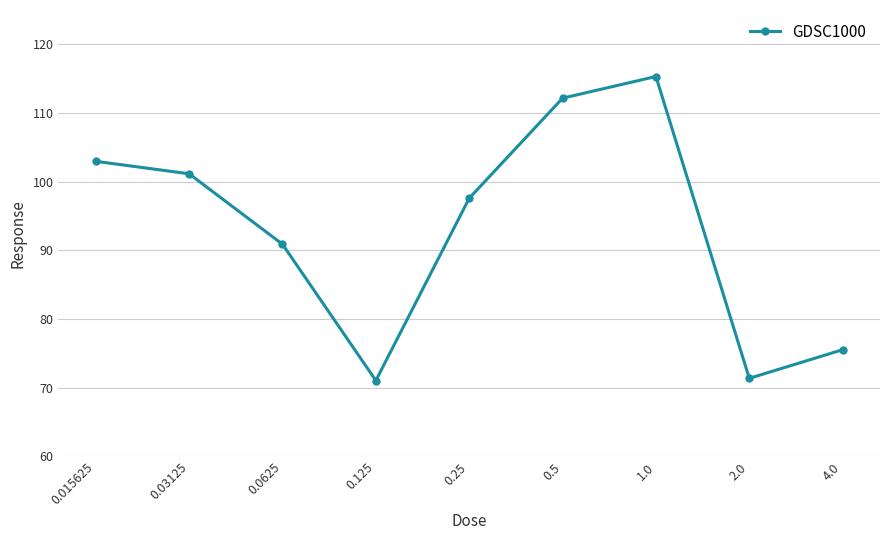

Reading left to right, what are all the values shown in this chart?

103.0	101.1	90.9	71.0	97.6	112.2	115.3	71.4	75.5